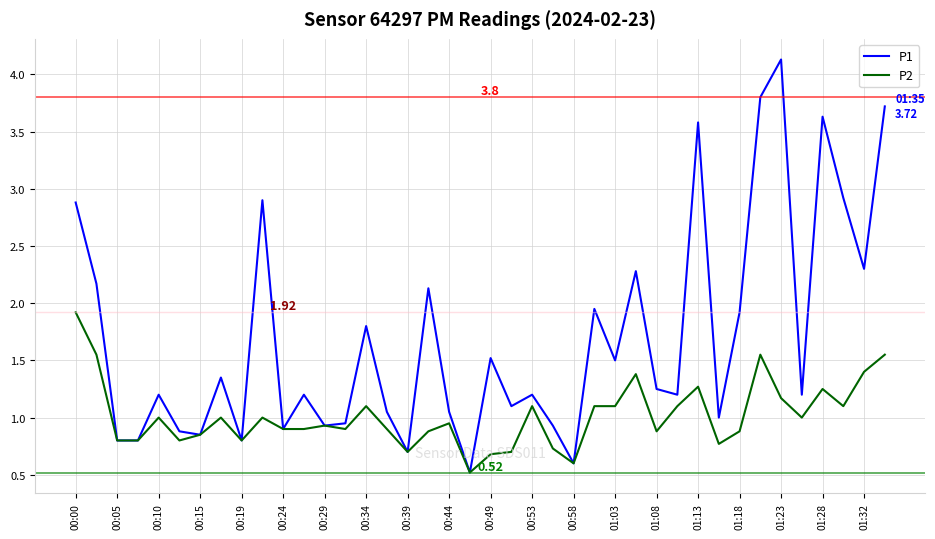

List the series in order of their peak value, highest first.

P1, P2